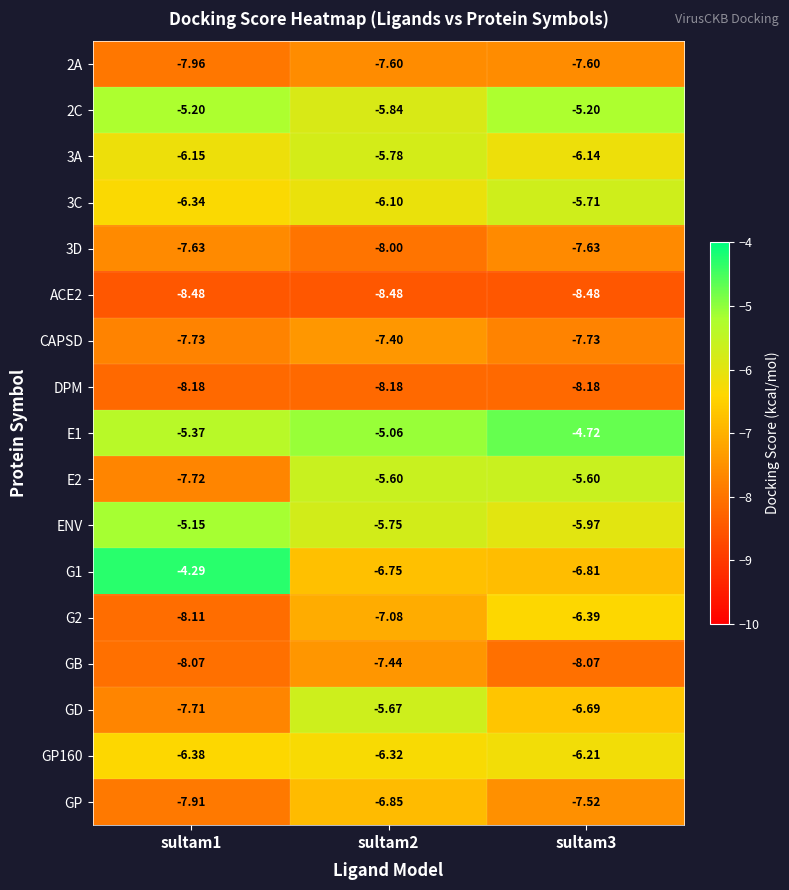

Is the value of GD at sultam2 greater than the value of 3A at sultam1?

Yes